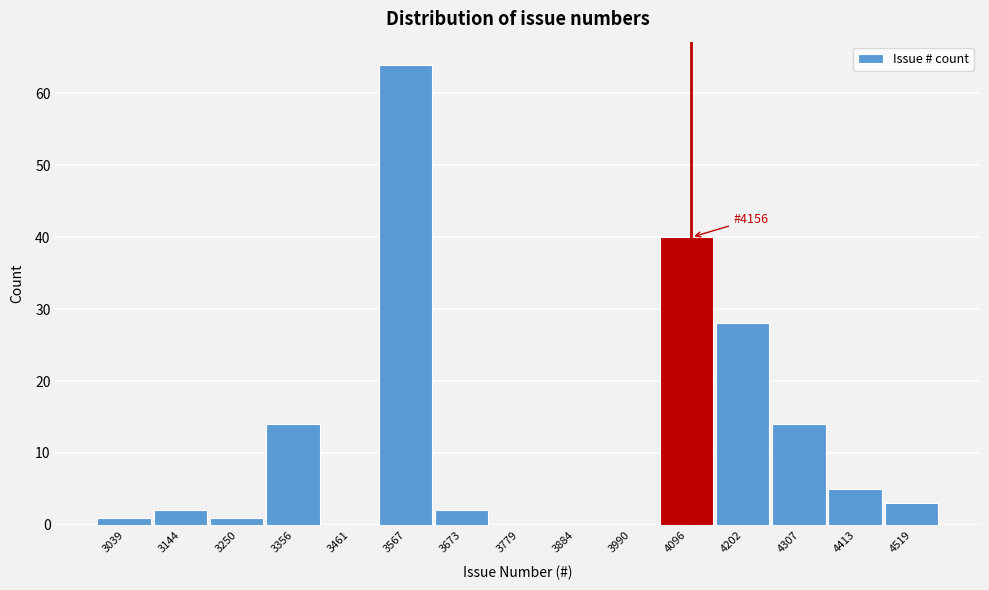

Reading left to right, extract all data points from this chart.

3039=1	3144=2	3250=1	3356=14	3461=0	3567=64	3673=2	3779=0	3884=0	3990=0	4096=40	4202=28	4307=14	4413=5	4519=3